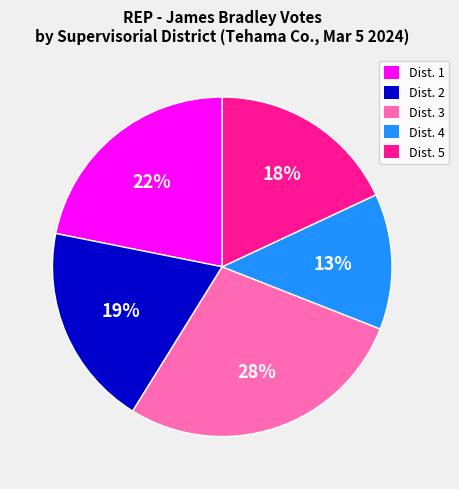

To the nearest percent, what is the average slice percentage?

20%